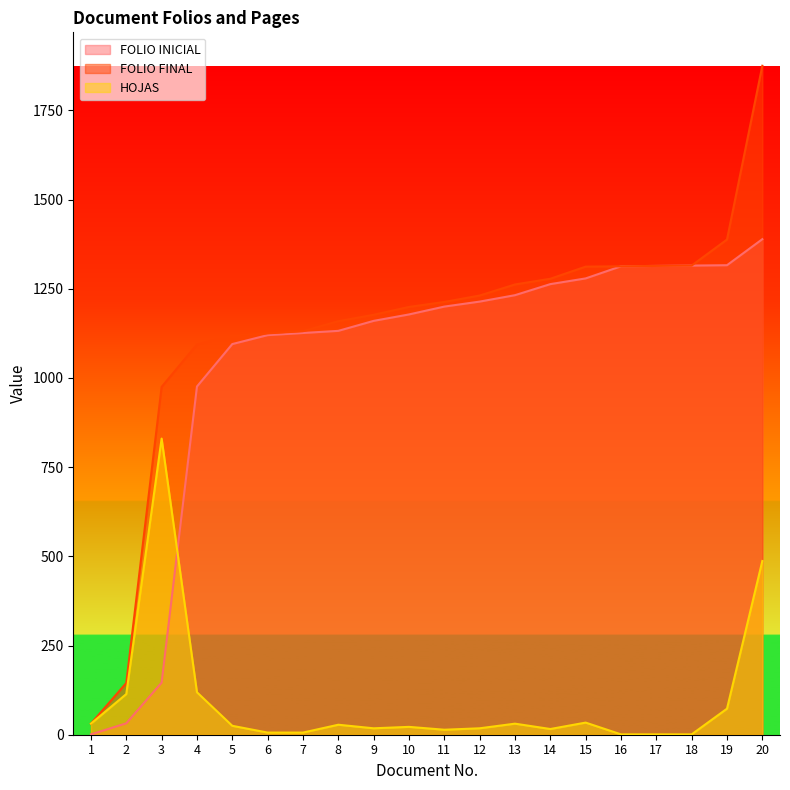

How many lines are shown in the chart?

3